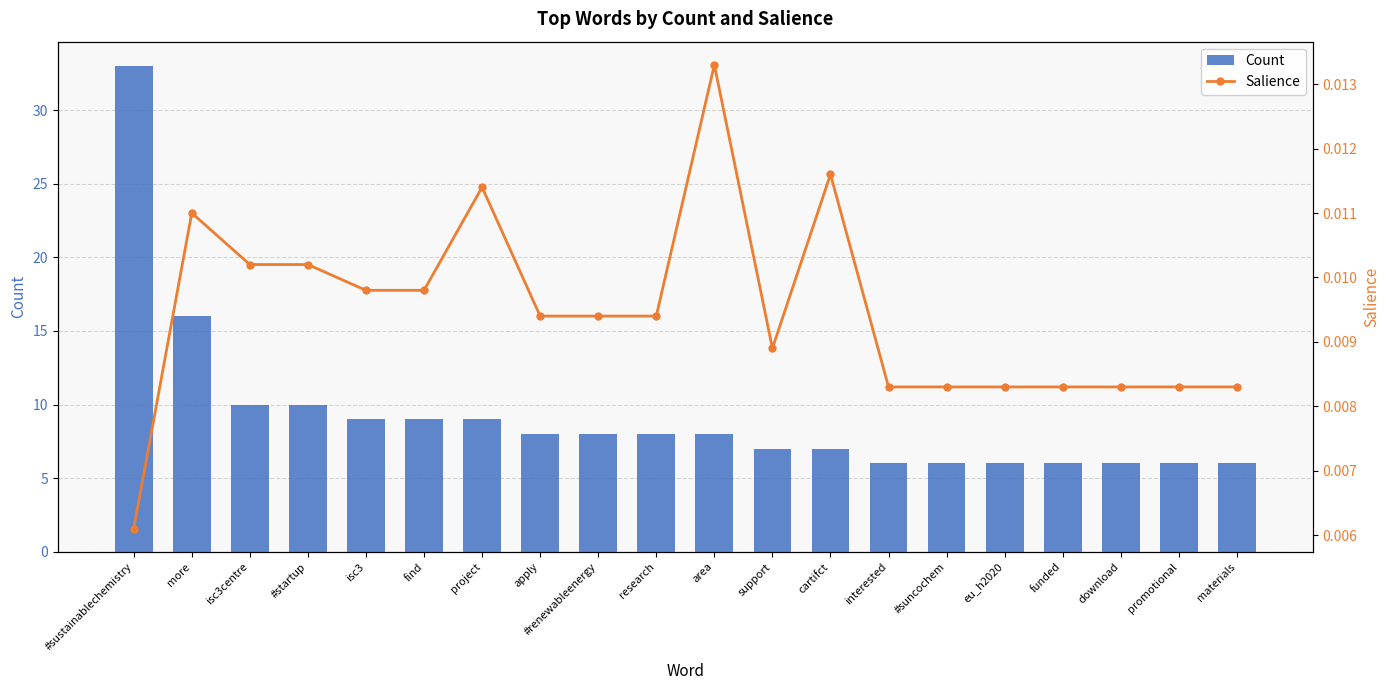

What is the label of the 3rd bar from the left?

isc3centre